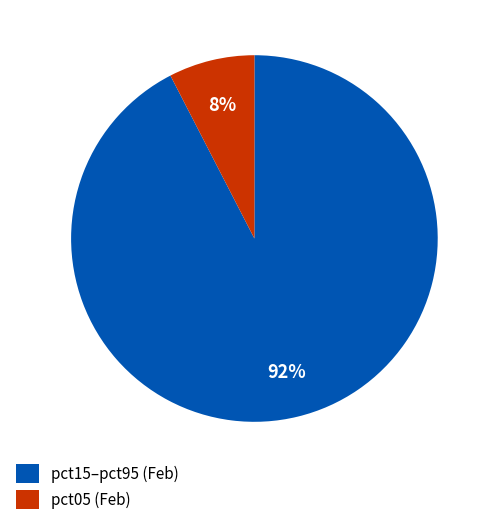

True or false: pct15–pct95 (Feb) accounts for 92% of the total.

True